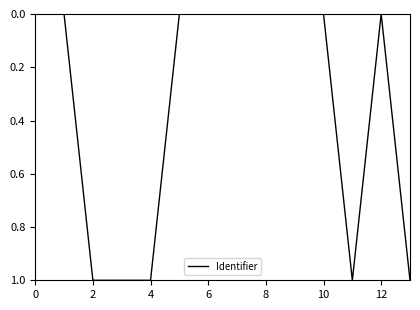

What is the difference between the maximum and minimum values?

1.0